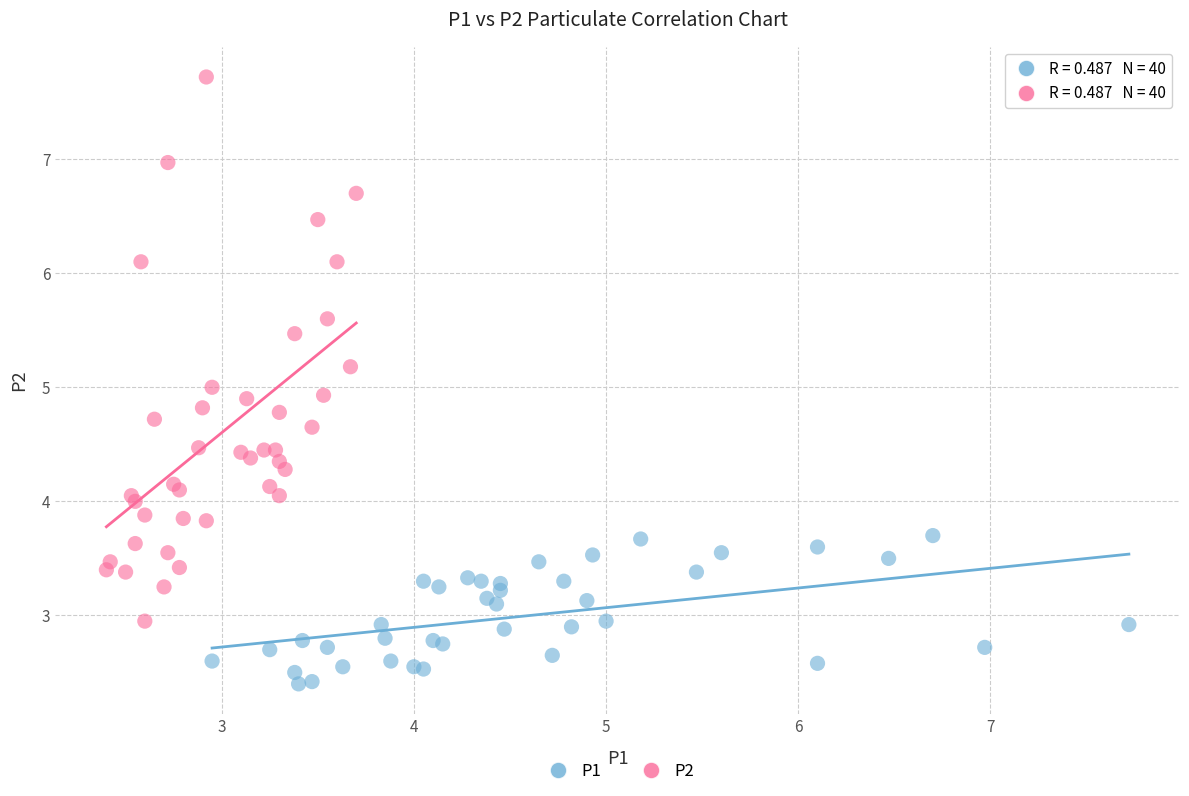

What are all the series names shown in the legend?

P1, P2